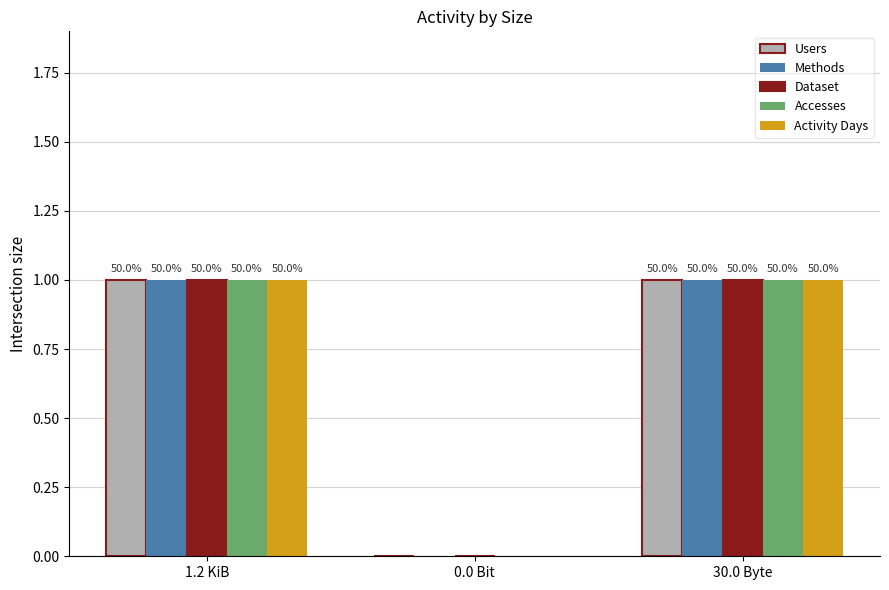

The value of Accesses at 30.0 Byte is 1. True or false?

True